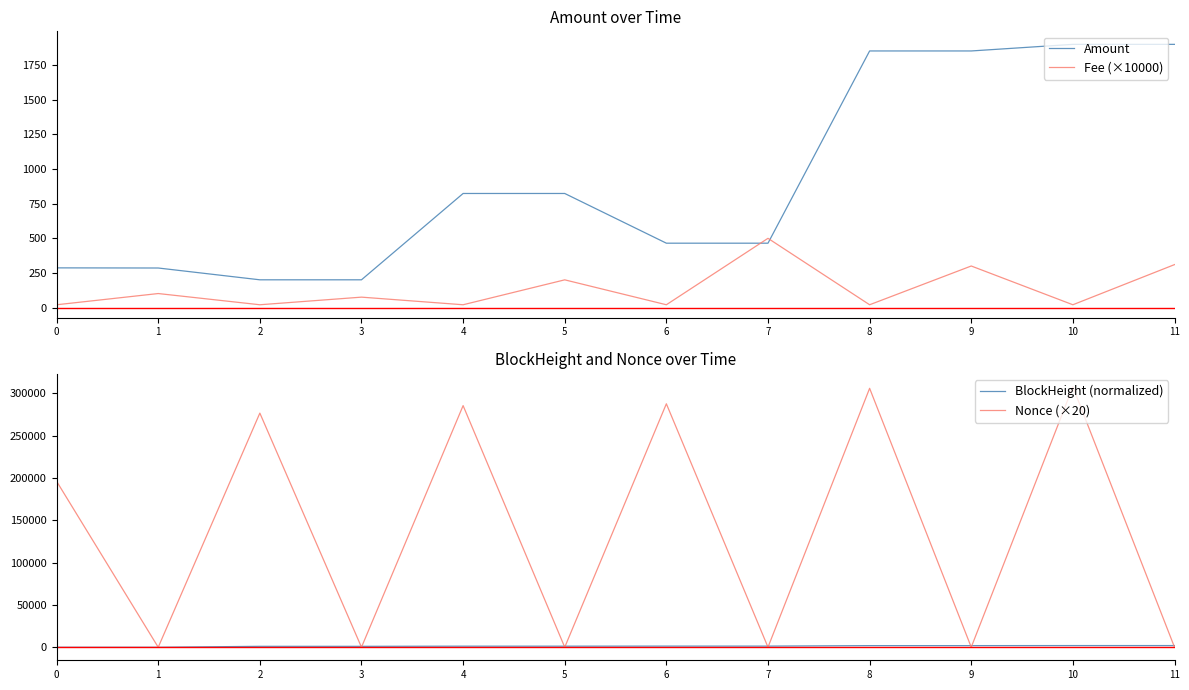

Where does the Nonce (×20) series first go above 196140?

2